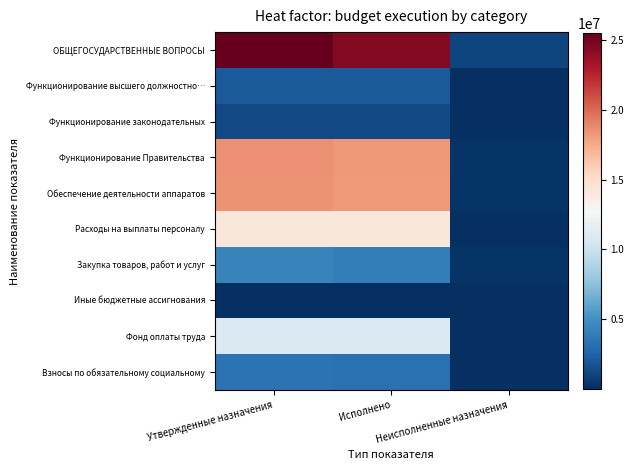

What is the difference between the highest and lowest values at Неисполненные назначения?

1039268.6